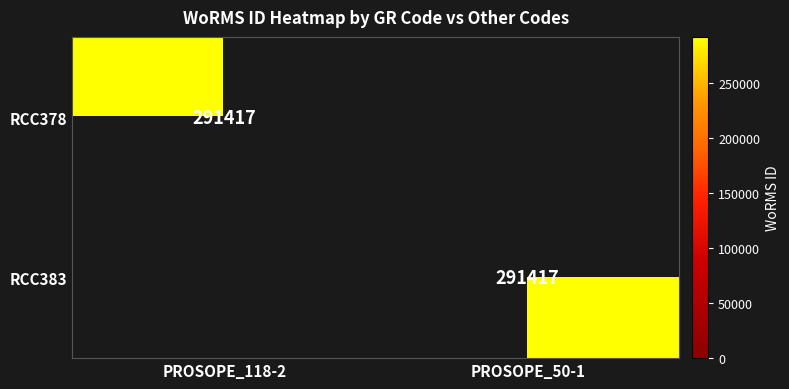

Which label corresponds to the largest value in the chart?

PROSOPE_118-2